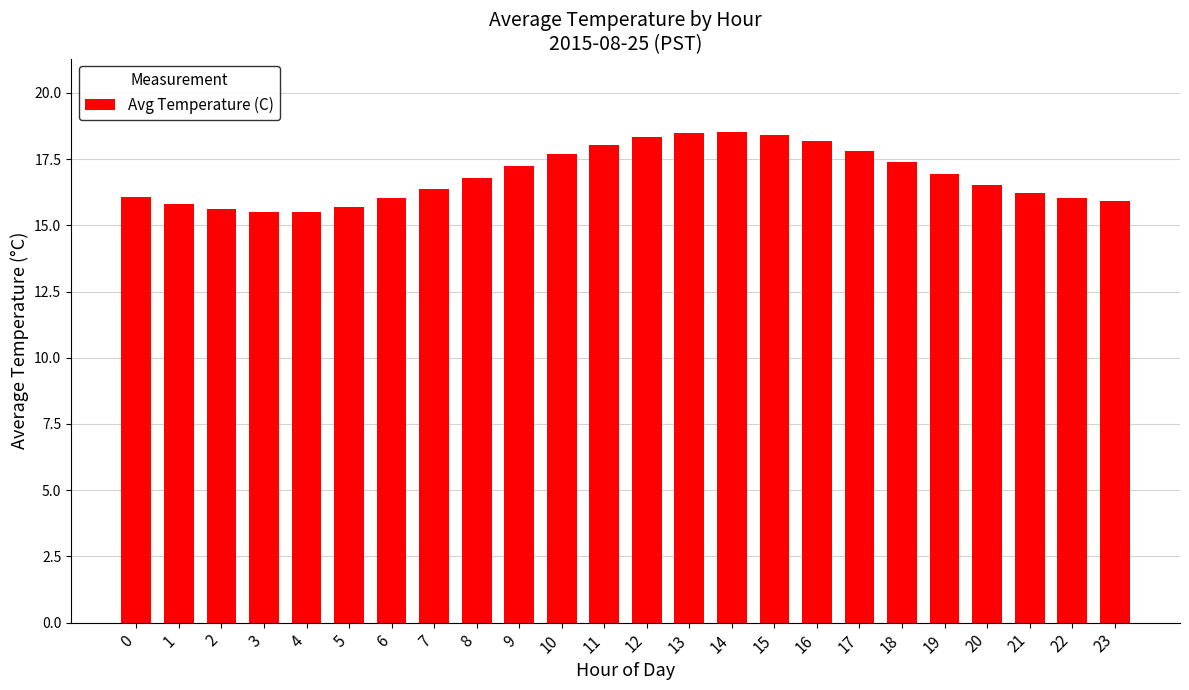

What is the difference between the maximum and minimum values?

3.0